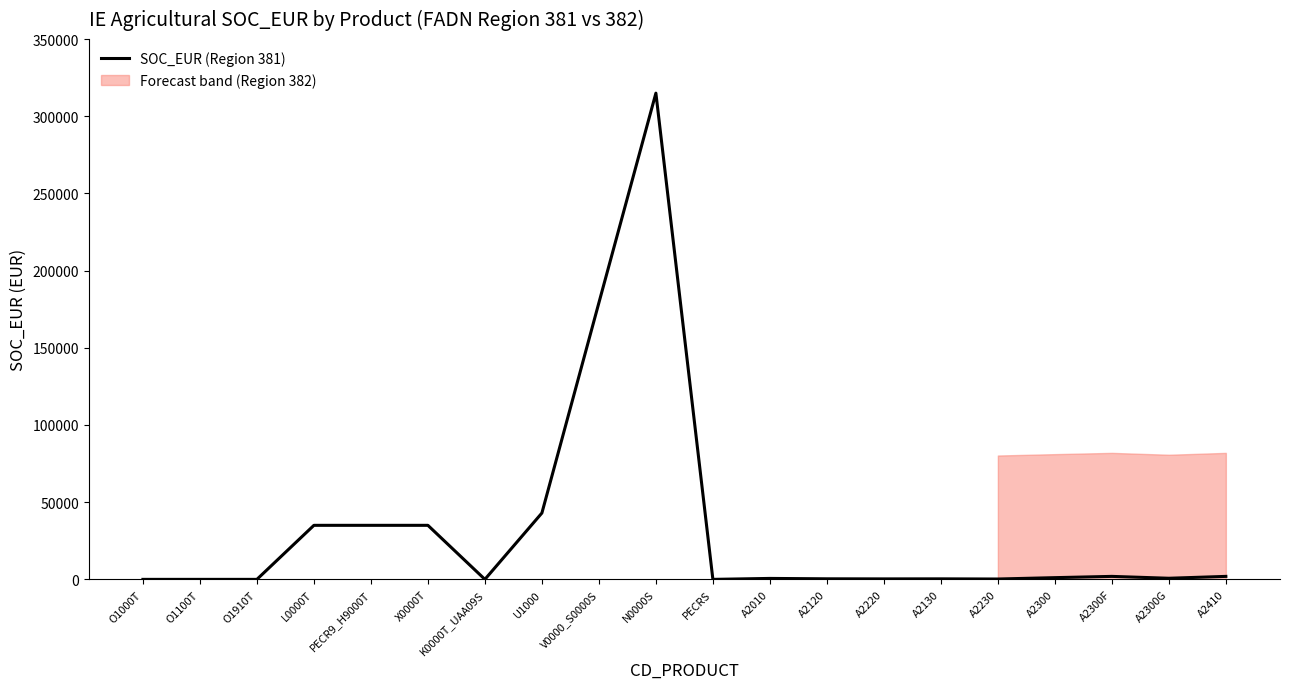

What is the value of the 9th point from the left?

179168.5